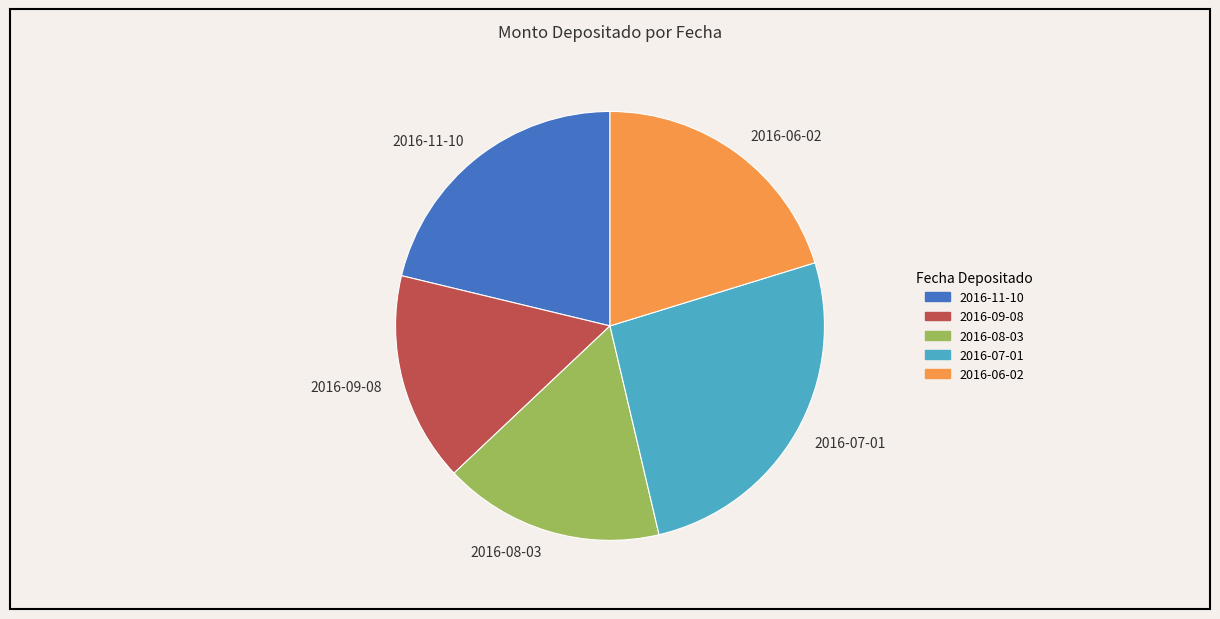

Is there a majority slice in this chart?

No